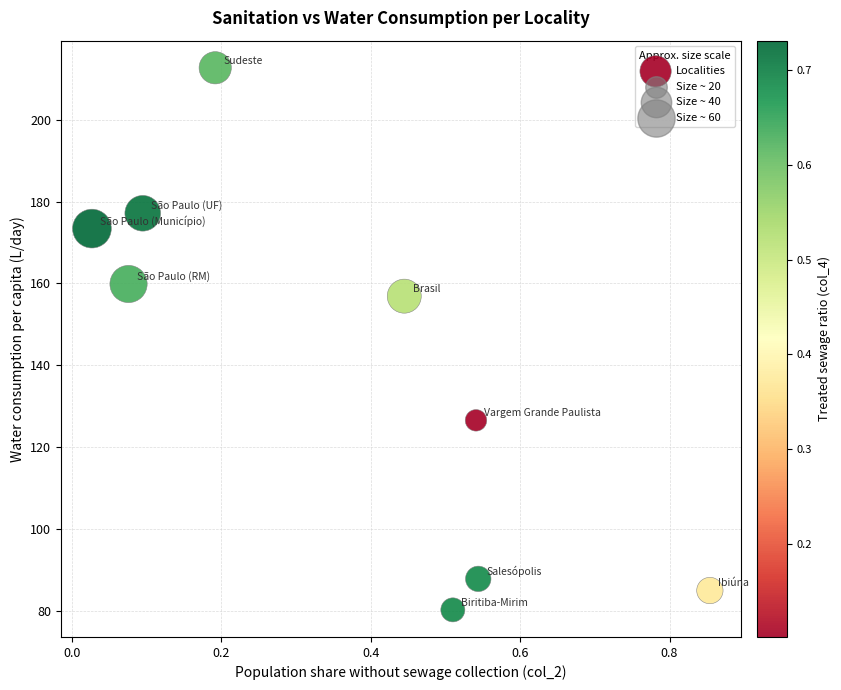

What is the range of Y values (max minus min)?

132.4